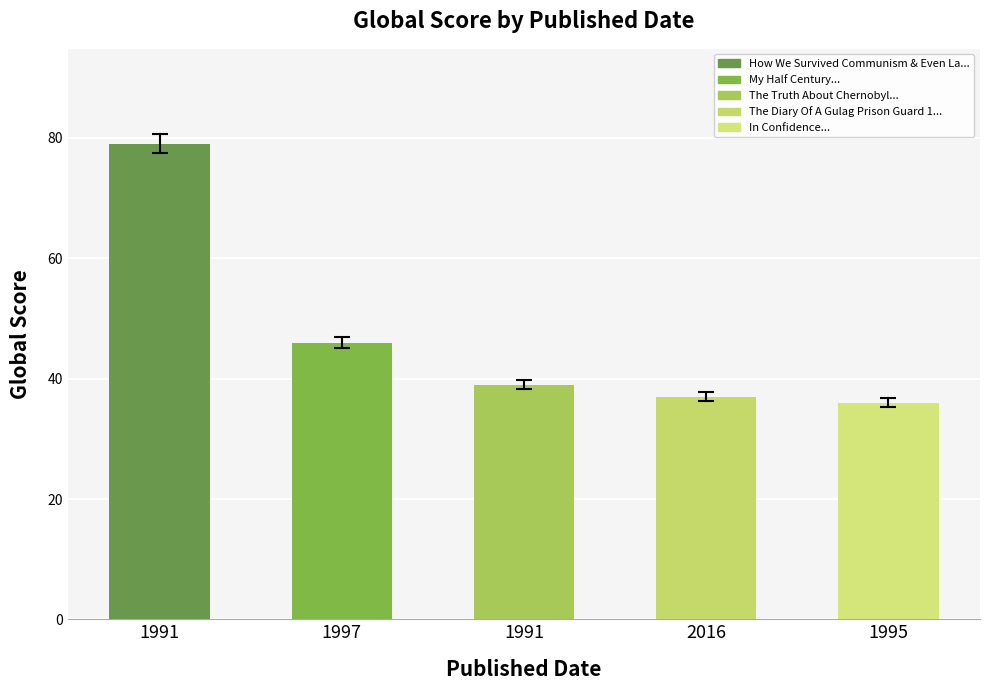

Rank the categories by value from lowest to highest.

1995, 2016, 1991, 1997, 1991